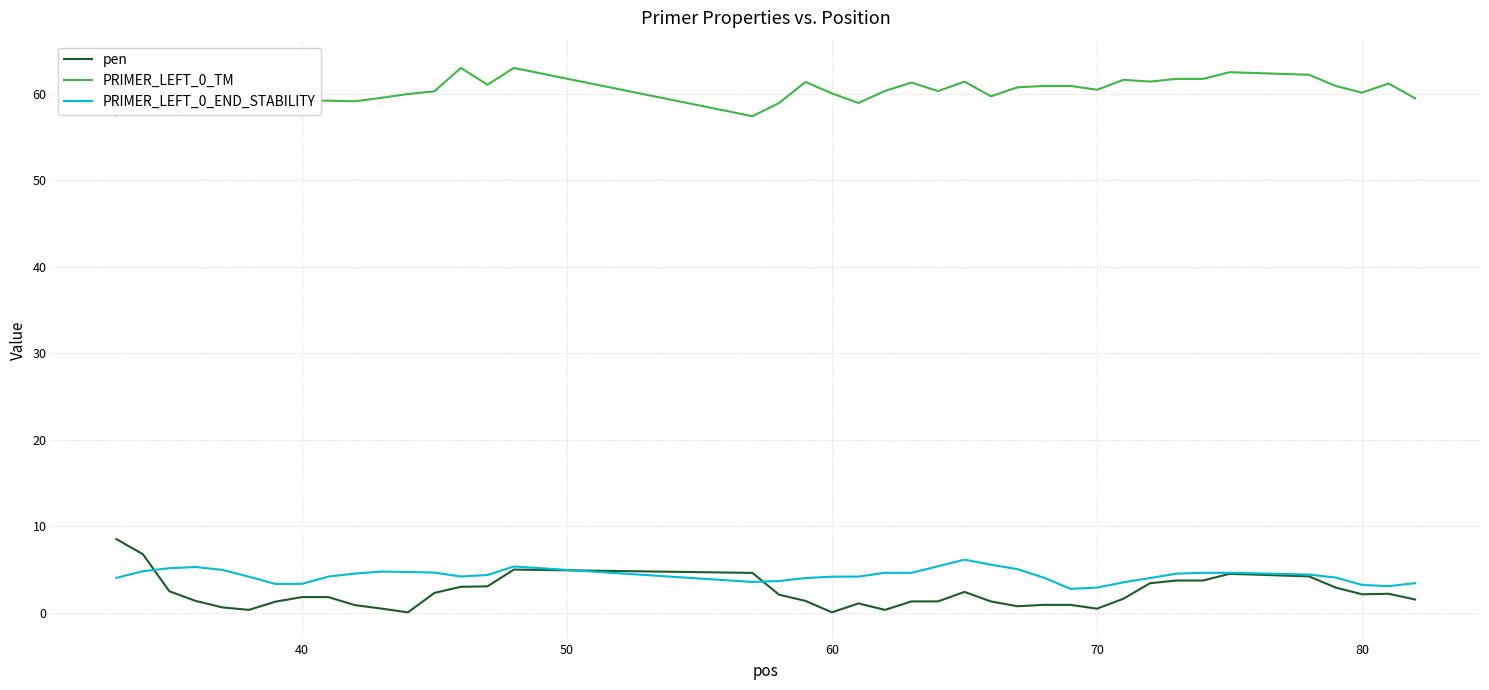

True or false: PRIMER_LEFT_0_END_STABILITY and PRIMER_LEFT_0_TM cross at least once.

False